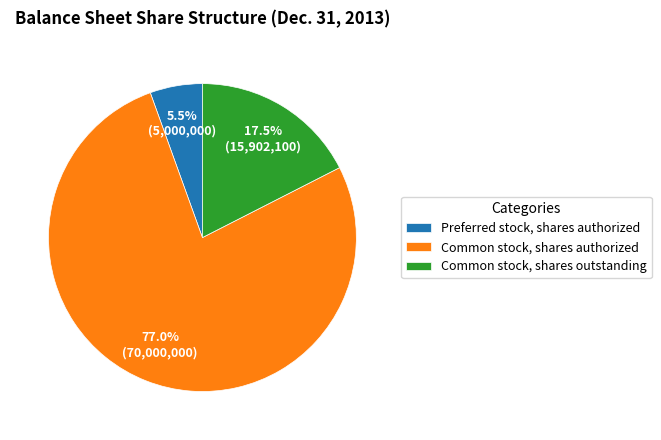

Is the sum of Common stock, shares authorized and Preferred stock, shares authorized greater than half?

Yes